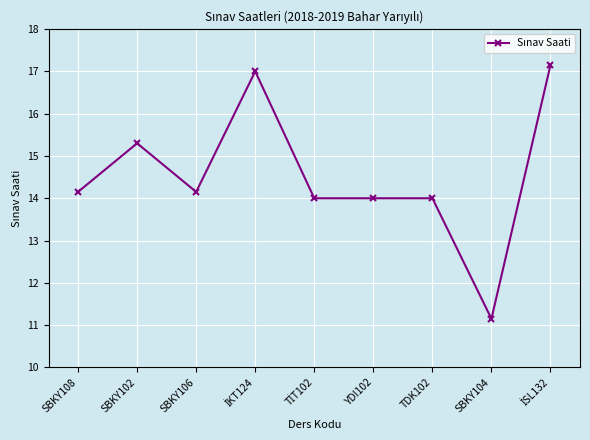

Approximately how many times larger is the value at SBKY102 compared to YDI102?

1.1